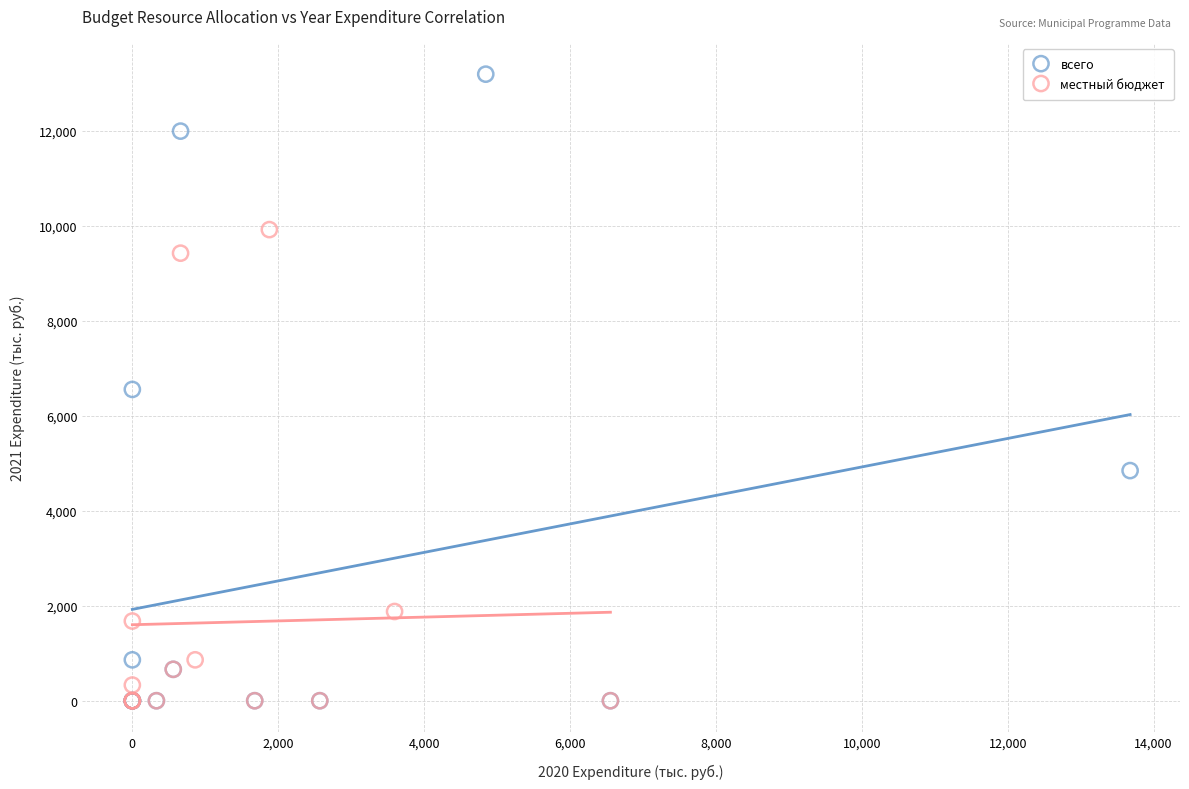

Which series has the largest Y range (max minus min)?

всего